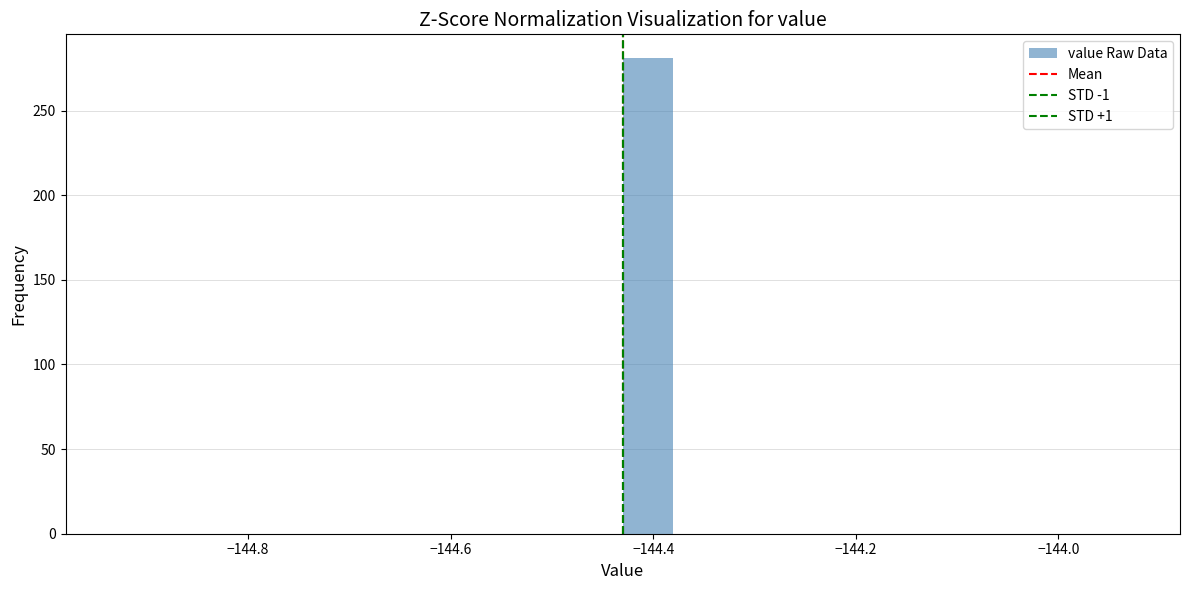

Around what value on the x-axis is the tallest bar? Give the approximate position of its centre, as read against the axis.

-144.40